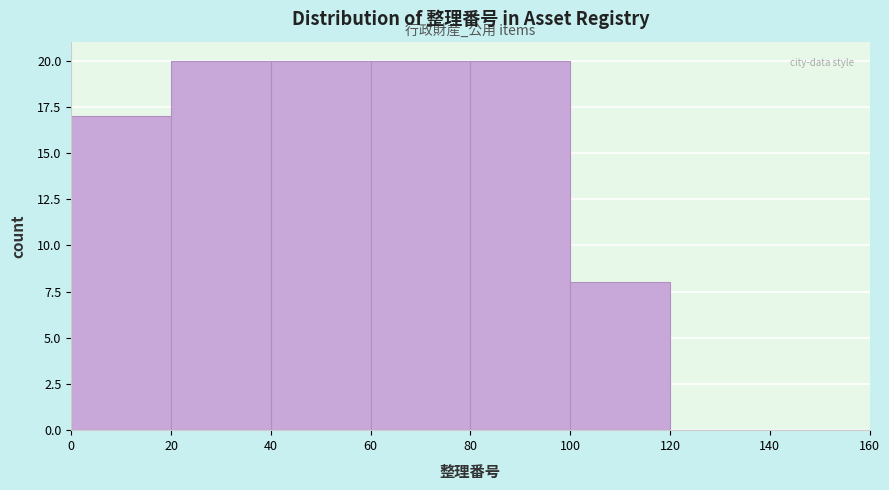

Reading left to right, list every bar in this chart as the range it spans on the x-axis followed by its height. The values are not printed on the chart, so give them approximately, as read against the axis.

0 to 20: 17
20 to 40: 20
40 to 60: 20
60 to 80: 20
80 to 100: 20
100 to 120: 8
120 to 140: 0
140 to 160: 0